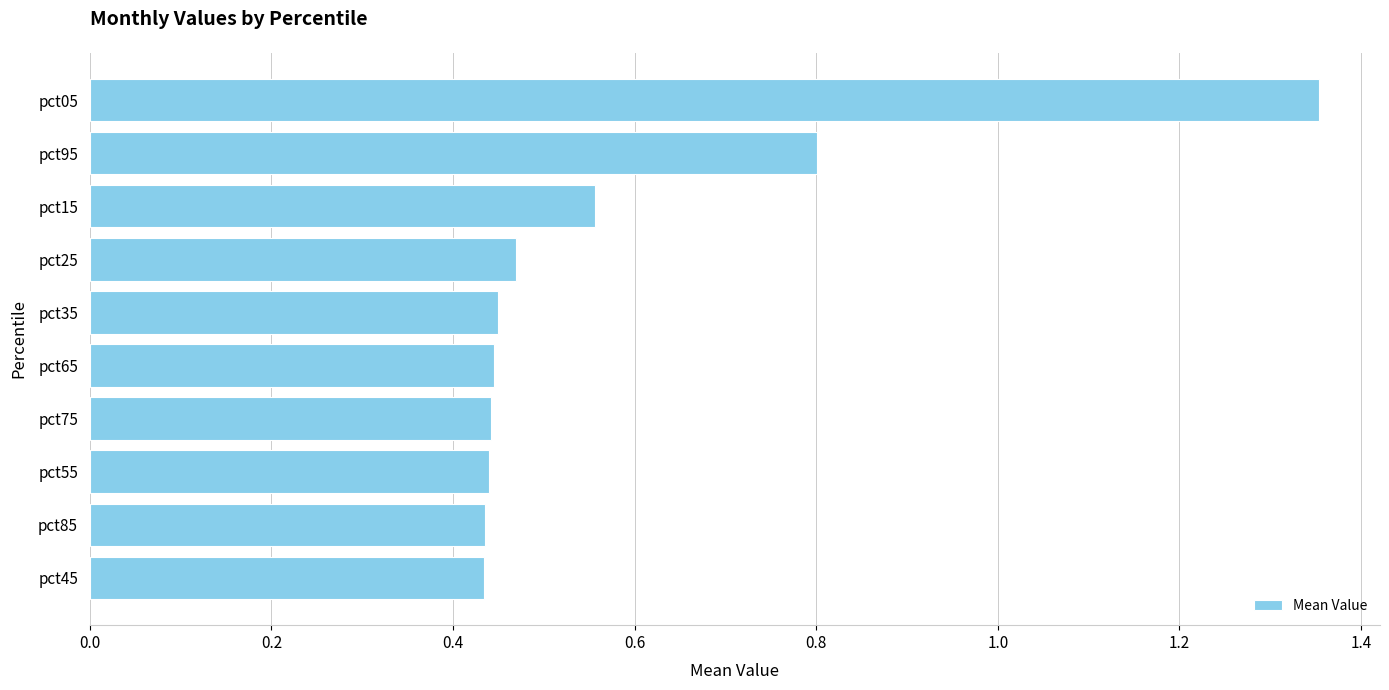

What is the sum of all values?

5.8